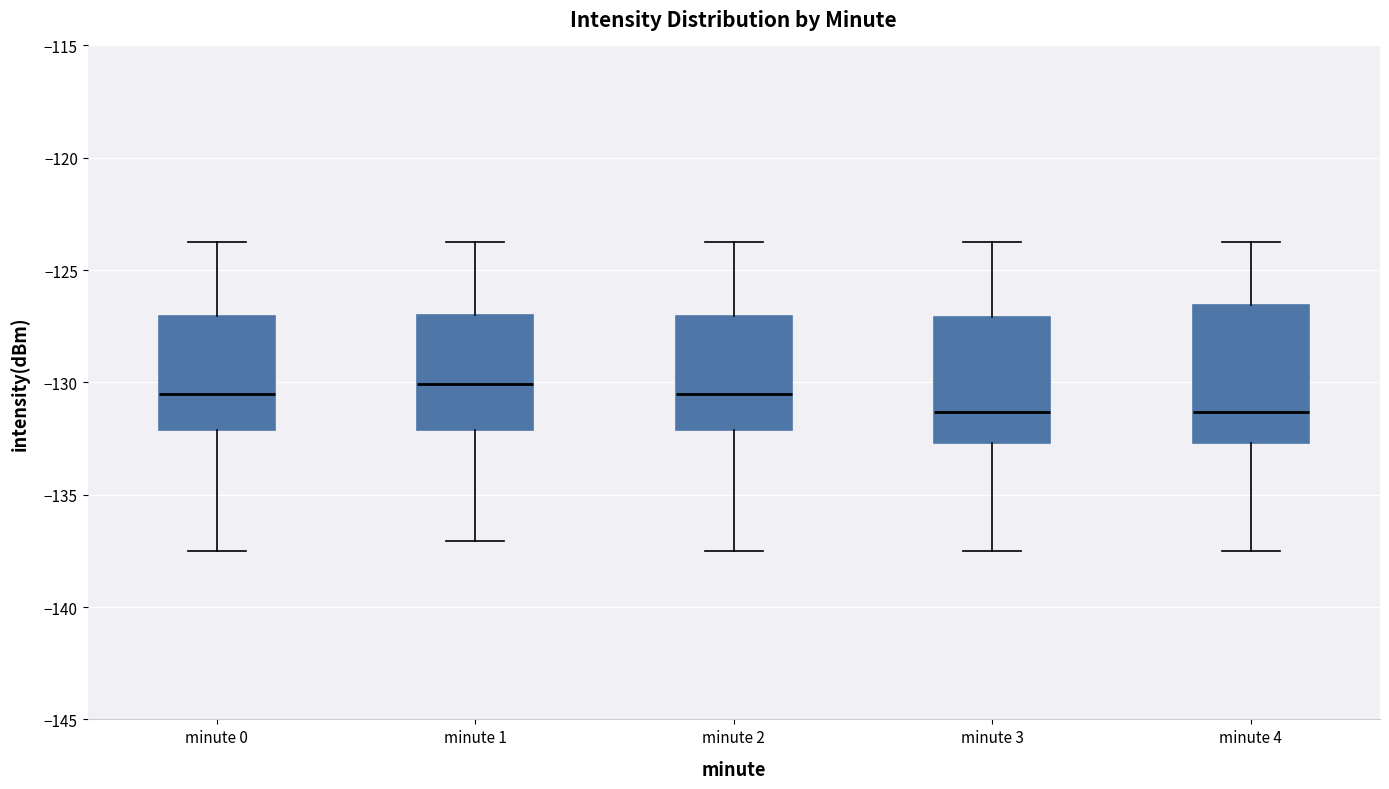

Reading left to right, transcribe this box plot: for each box, give where its median line is, the range the box spans, and where its two whiskers end, as read against the y-axis. The values are not printed on the chart, so give them approximately, as read against the axis.

minute 0: median -130.5, box -132.0 to -127.0, whiskers -137.5 to -123.5
minute 1: median -130.0, box -132.0 to -127.0, whiskers -137.0 to -124.0
minute 2: median -130.5, box -132.0 to -127.0, whiskers -137.5 to -123.5
minute 3: median -131.5, box -132.5 to -127.0, whiskers -137.5 to -123.5
minute 4: median -131.5, box -132.5 to -126.5, whiskers -137.5 to -123.5